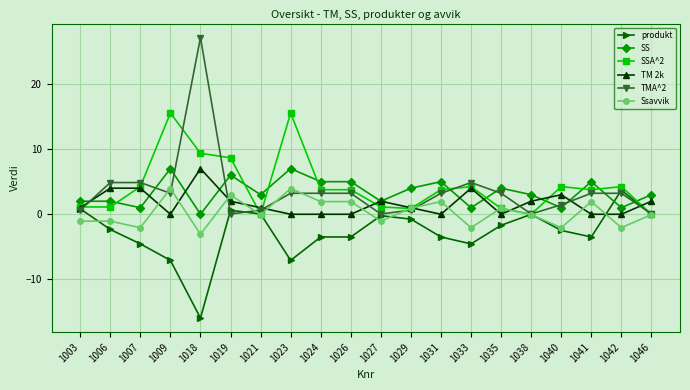

True or false: TM 2k has more than 1 points higher than both neighbors.

True